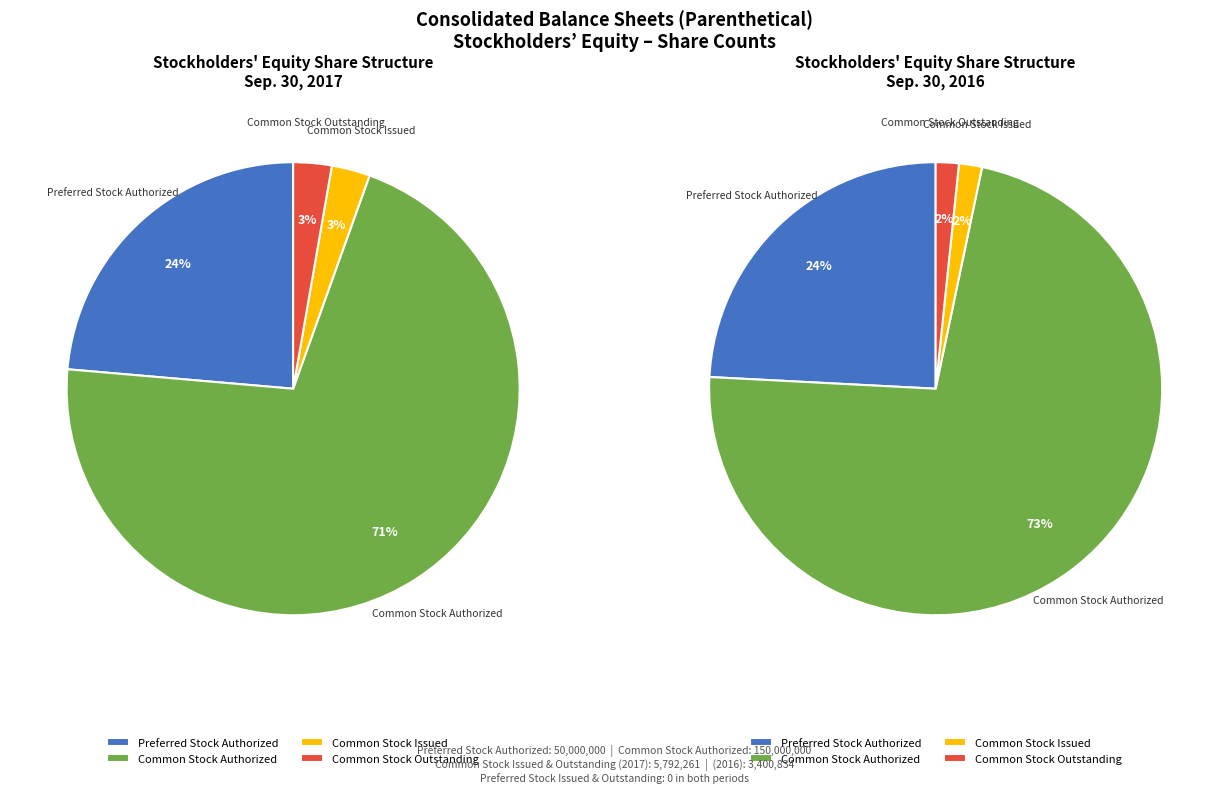

Which slice is the largest?

Common Stock Authorized